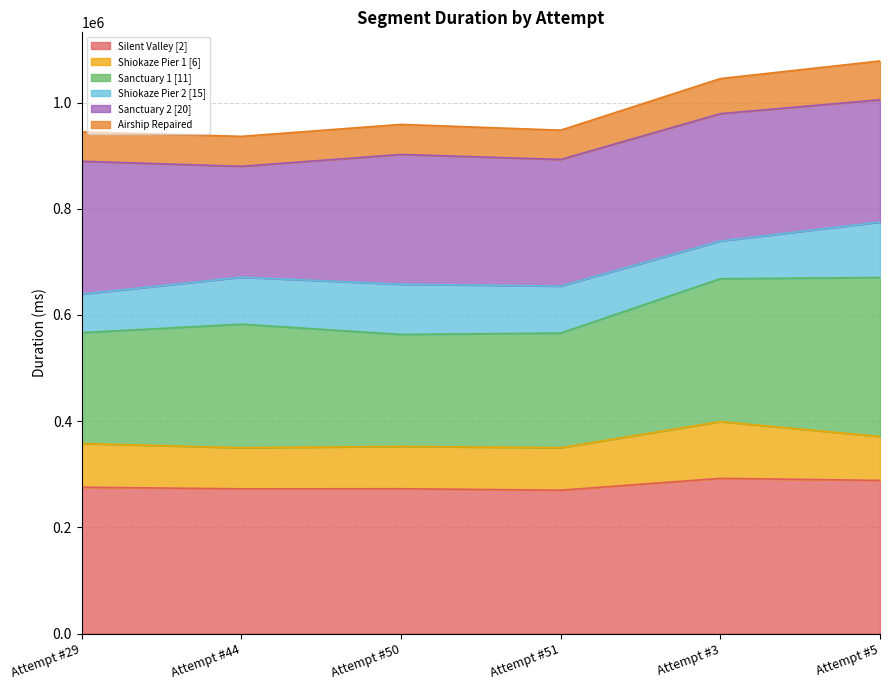

What is the total value across all series at Attempt #51?

948032